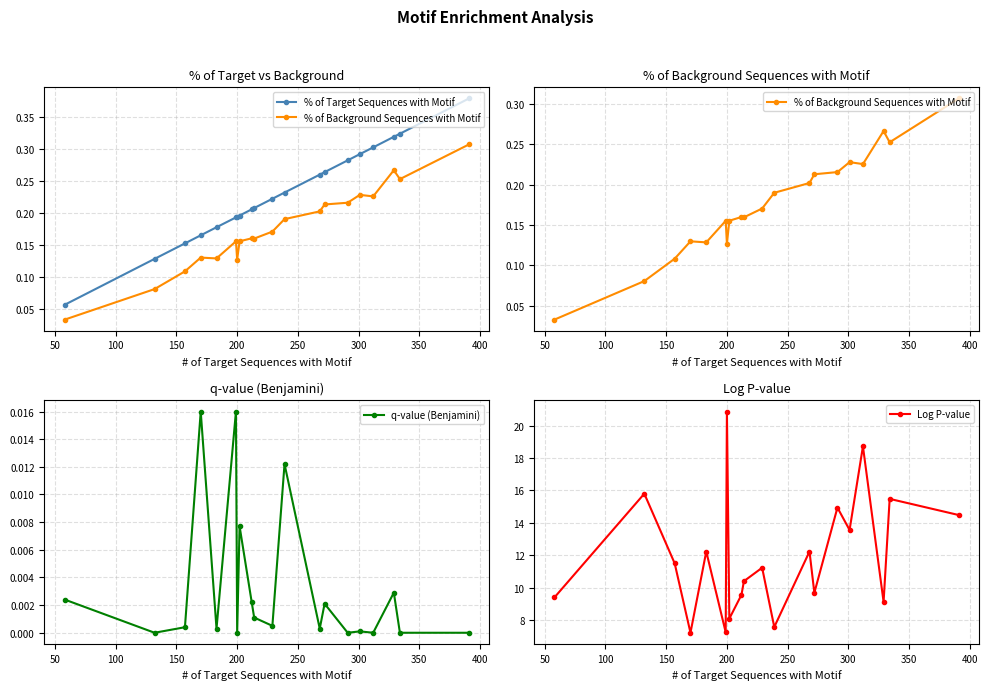

What is the highest value of the % of Target Sequences with Motif series?

0.4